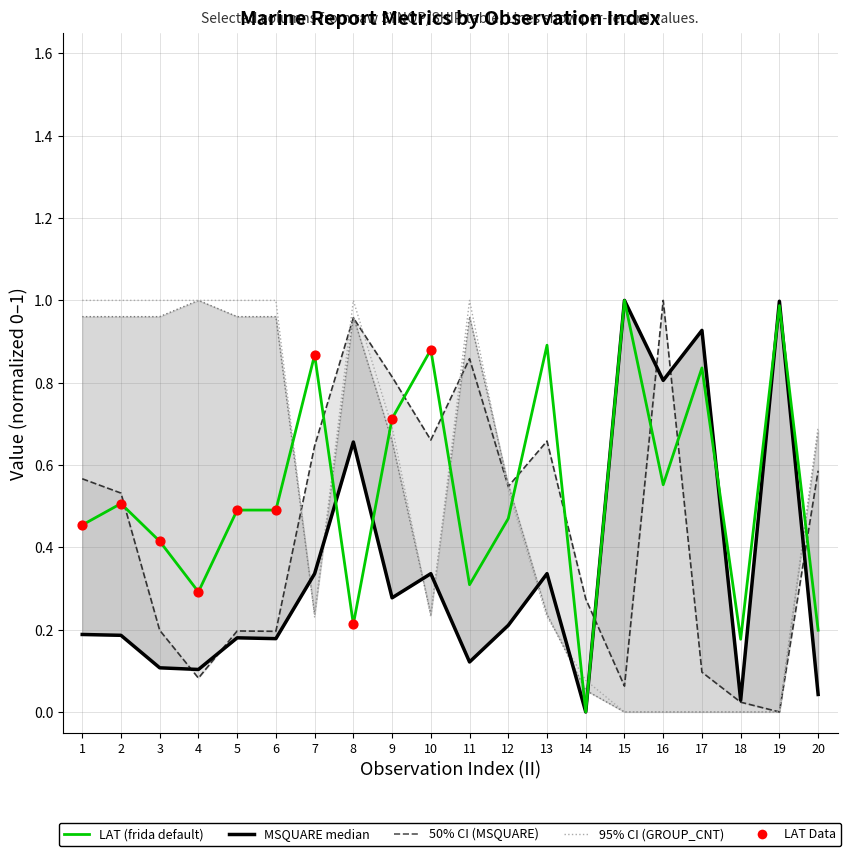

Which series has the largest total across all categories?

LAT